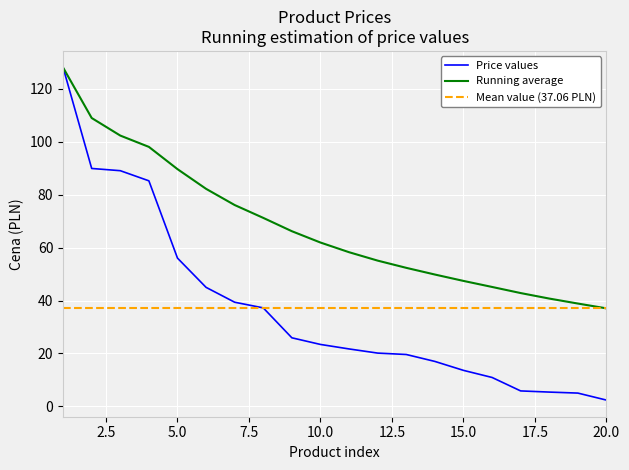

How many data points are less than 23?

10